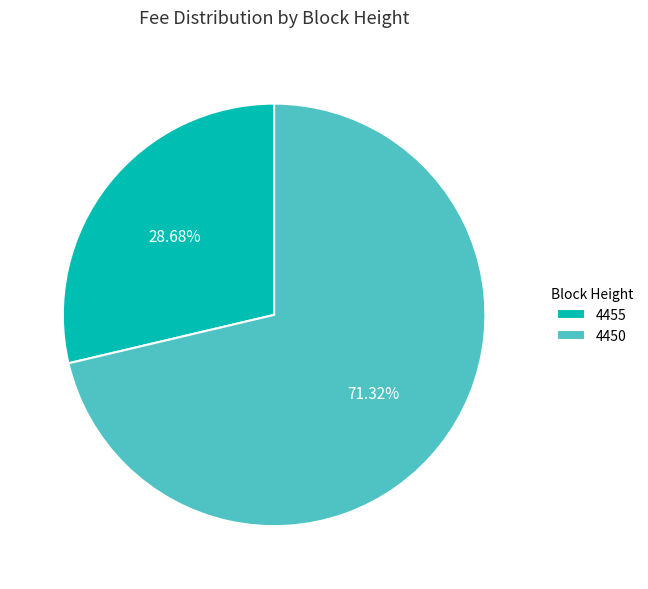

Is there a majority slice in this chart?

Yes